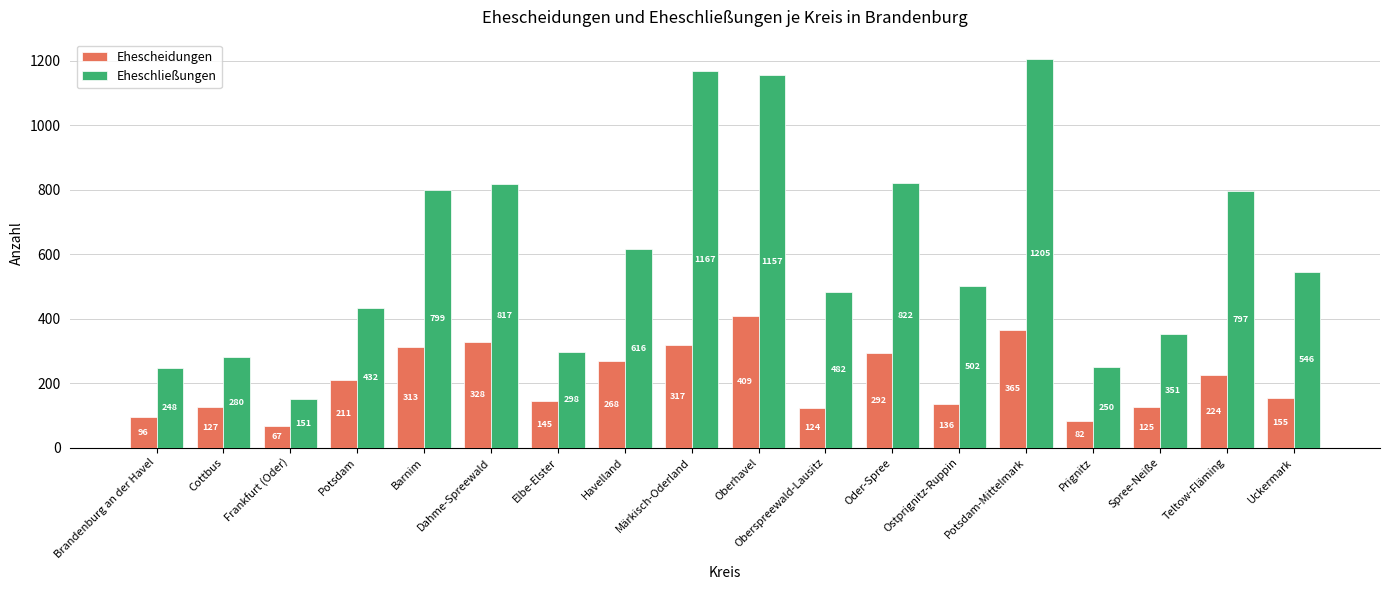

Reading left to right, what are all the values shown in this chart?

Ehescheidungen: 96	127	67	211	313	328	145	268	317	409	124	292	136	365	82	125	224	155
Eheschließungen: 248	280	151	432	799	817	298	616	1167	1157	482	822	502	1205	250	351	797	546